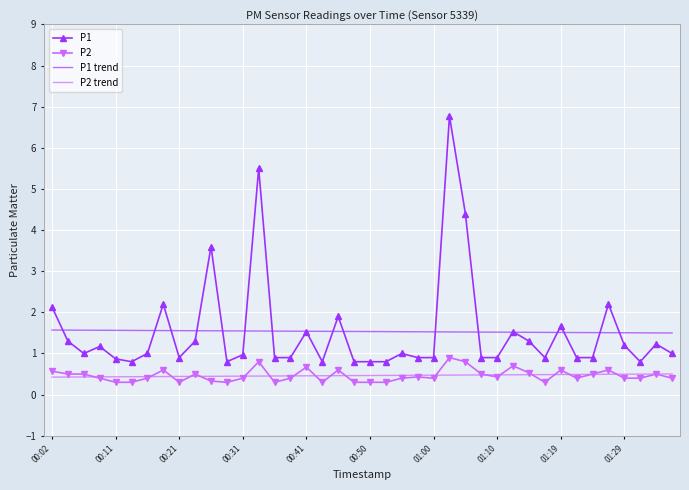

What is the greatest value displayed?

6.8